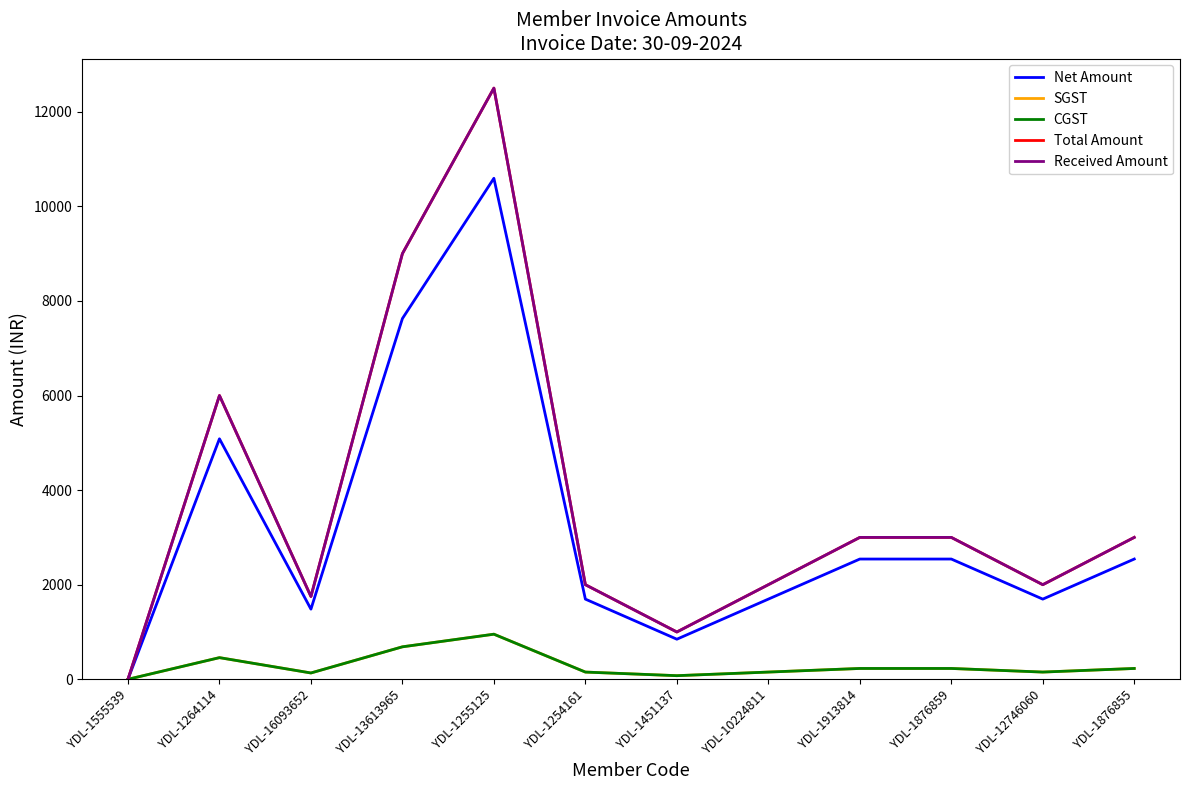

True or false: Received Amount and CGST cross at least once.

False